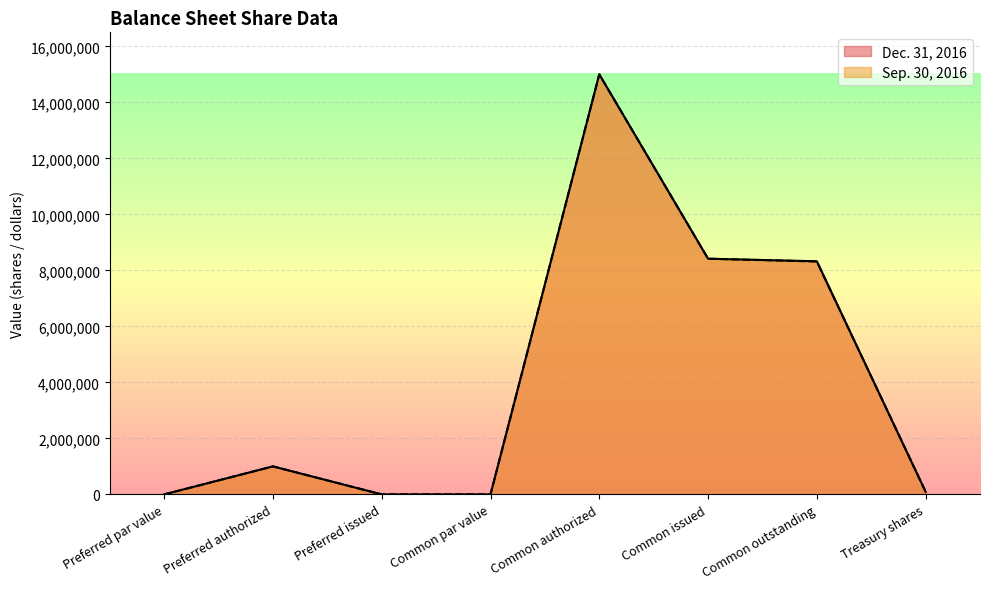

List the series in order of their overall mean, highest first.

Sep. 30, 2016, Dec. 31, 2016